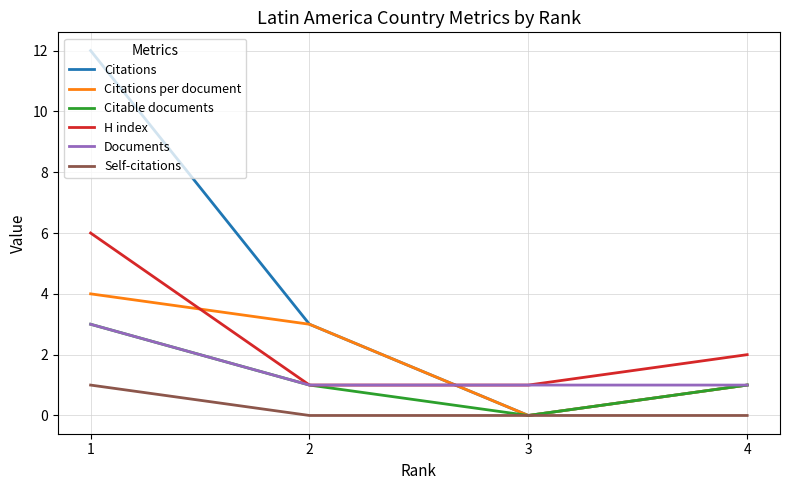

Where is Citable documents nearest to the value 1?

4